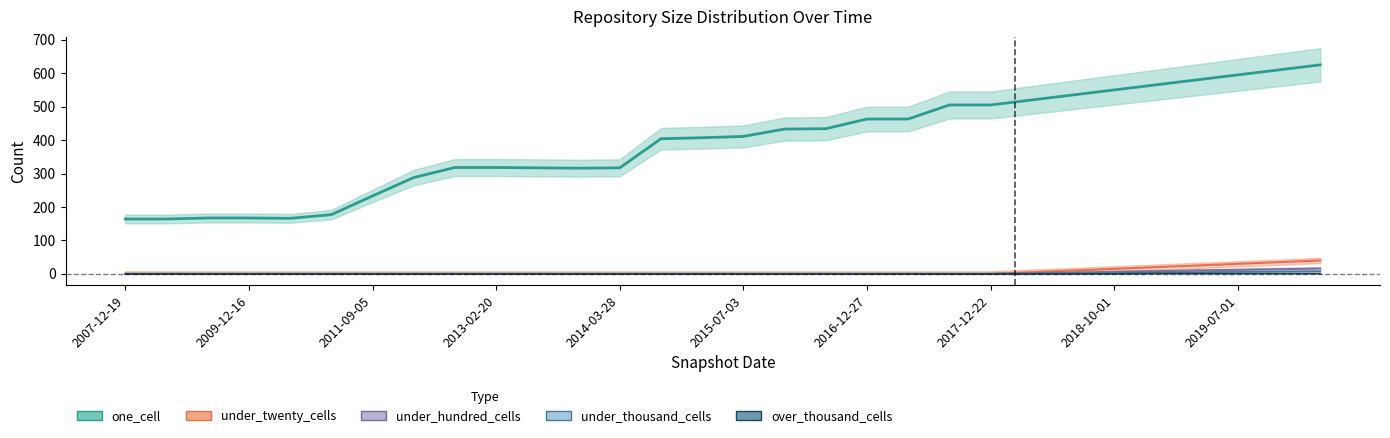

What is the greatest value displayed?

625